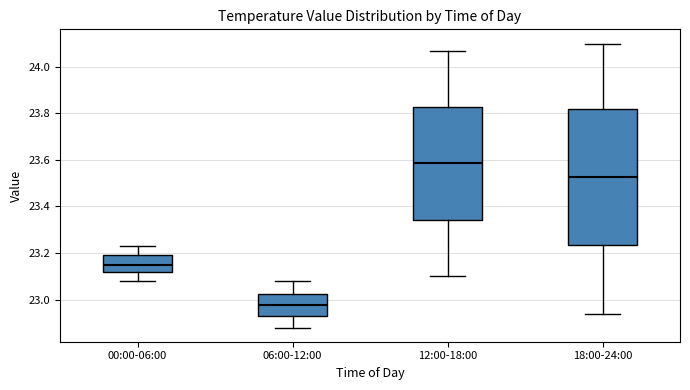

Where does the upper whisker of the box for 00:00-06:00 end on the y-axis? The values are not printed on the chart, so give them approximately, as read against the axis.

23.24